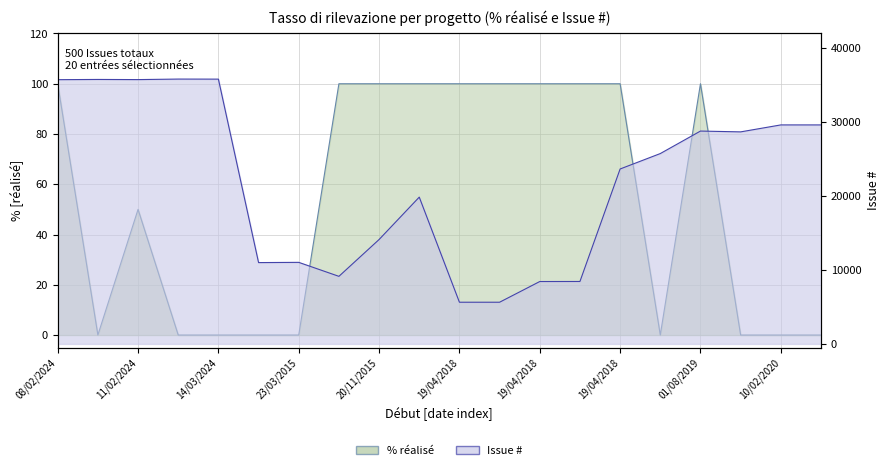

At how many categories does at least one series exceed 356?

20